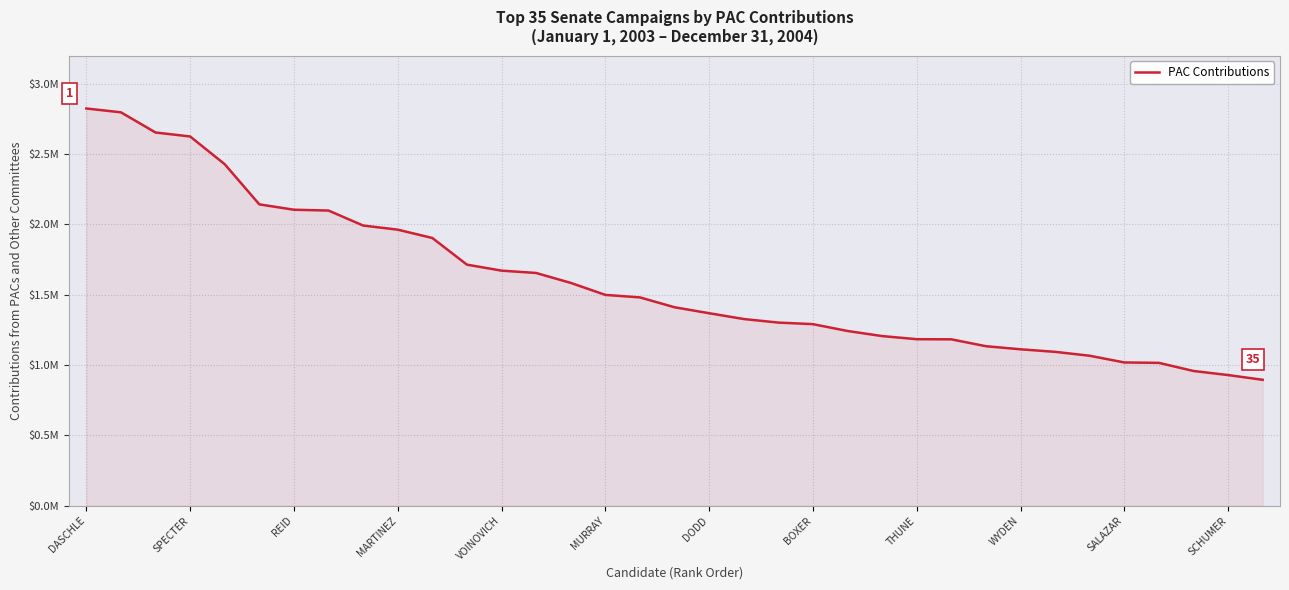

What is the value of the 26th point from the left?

1182643